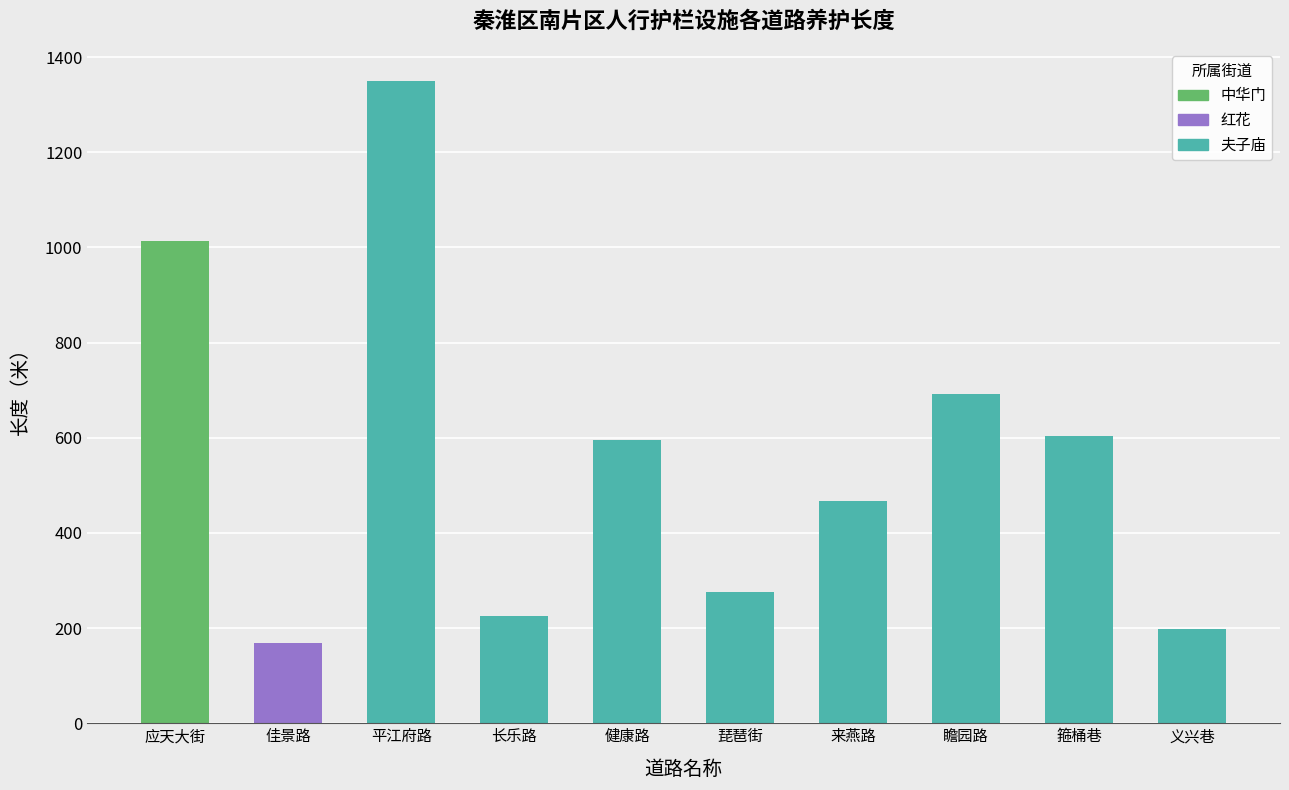

Reading right to left, what are all the values shown in this chart?

中华门: 0.0	0.0	0.0	0.0	0.0	0.0	0.0	0.0	0.0	1013.6
红花: 0.0	0.0	0.0	0.0	0.0	0.0	0.0	0.0	168.0	0.0
夫子庙: 198.0	604.0	692.0	468.0	274.9	596.0	225.6	1350.0	0.0	0.0